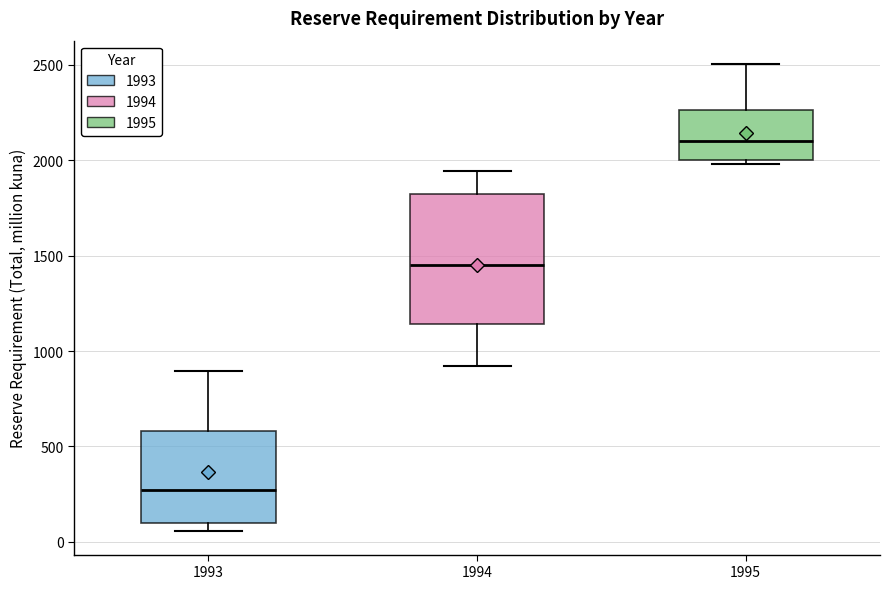

Which box has the lowest median line?

1993